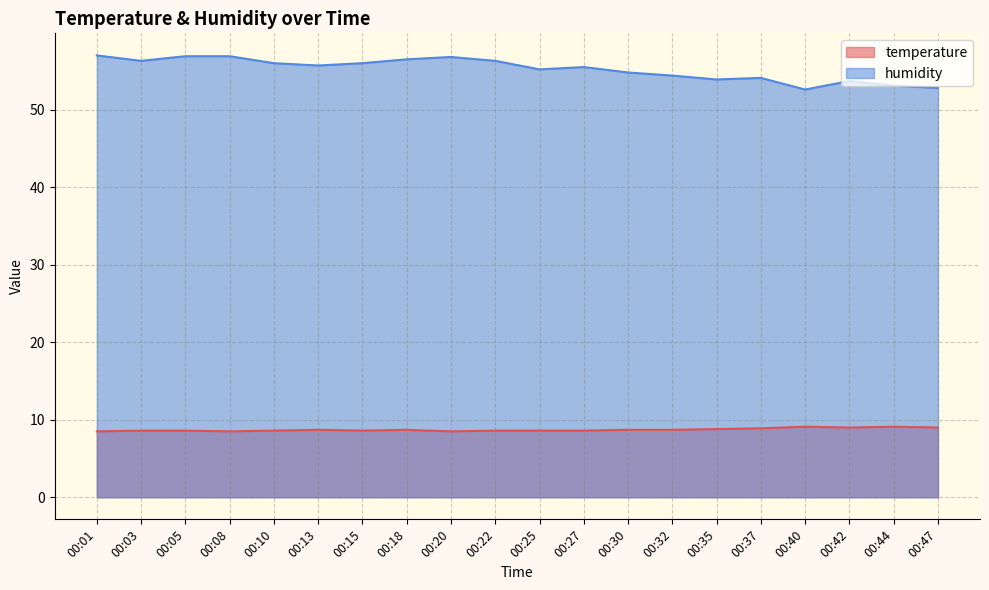

What is the difference between the highest and lowest values at 00:25?

46.6